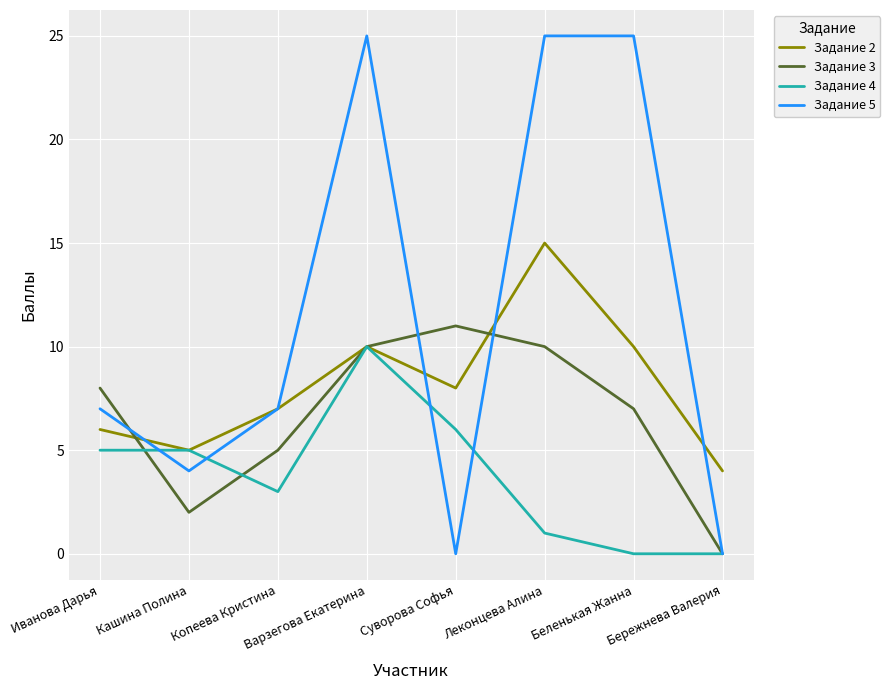

Does the chart display data point markers on the line(s)?

No